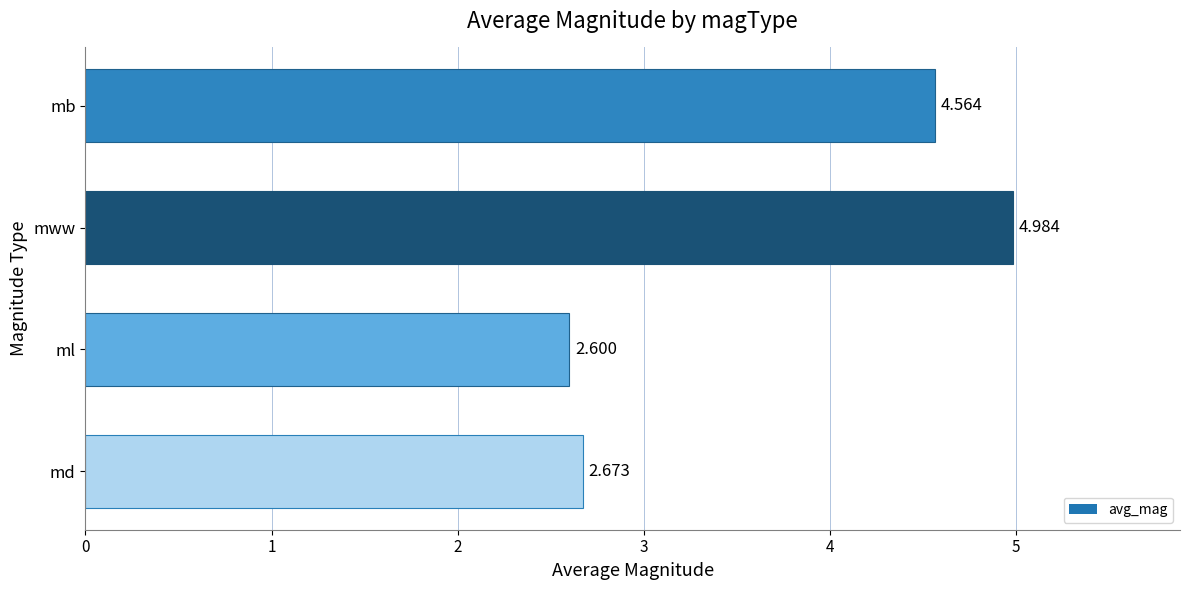

What is the sum of the values at ml and mww?

7.6